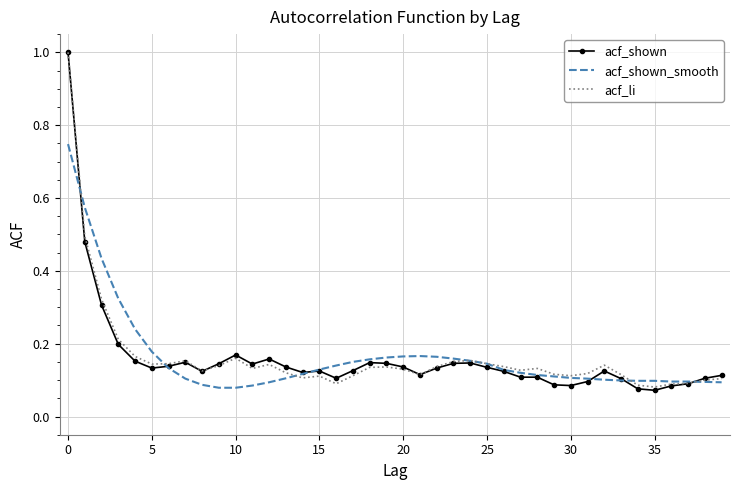

What is the greatest value displayed?

1.0